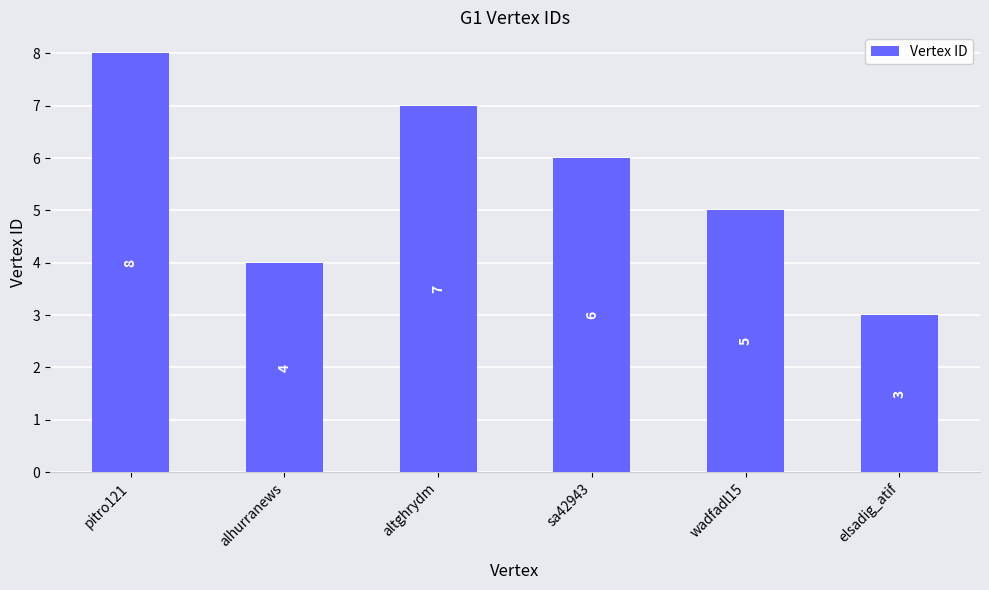

Reading left to right, what are all the values shown in this chart?

8	4	7	6	5	3